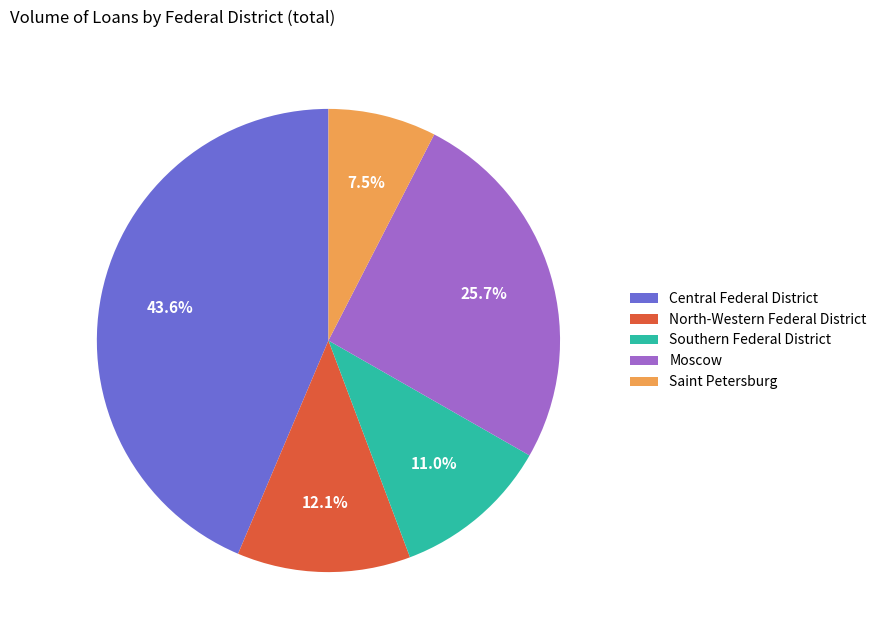

How many segments does this pie chart have?

5